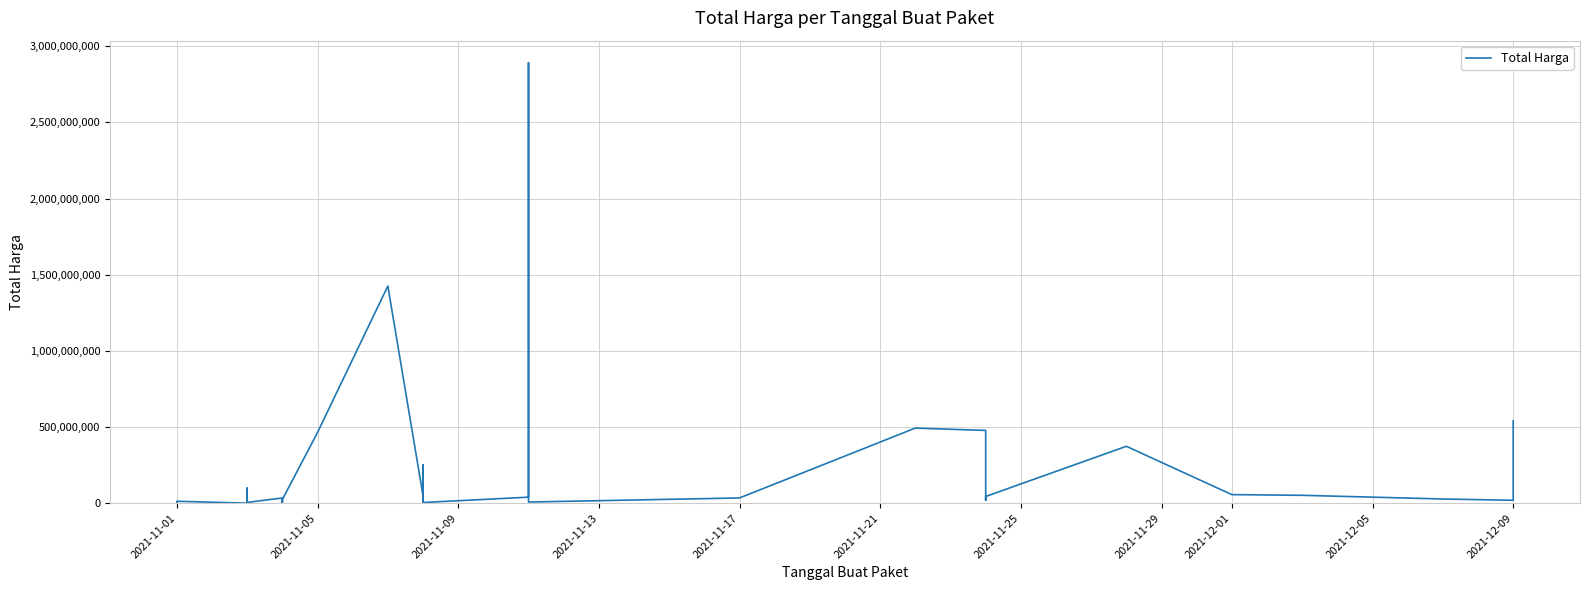

What is the sum of all values?

7518497085